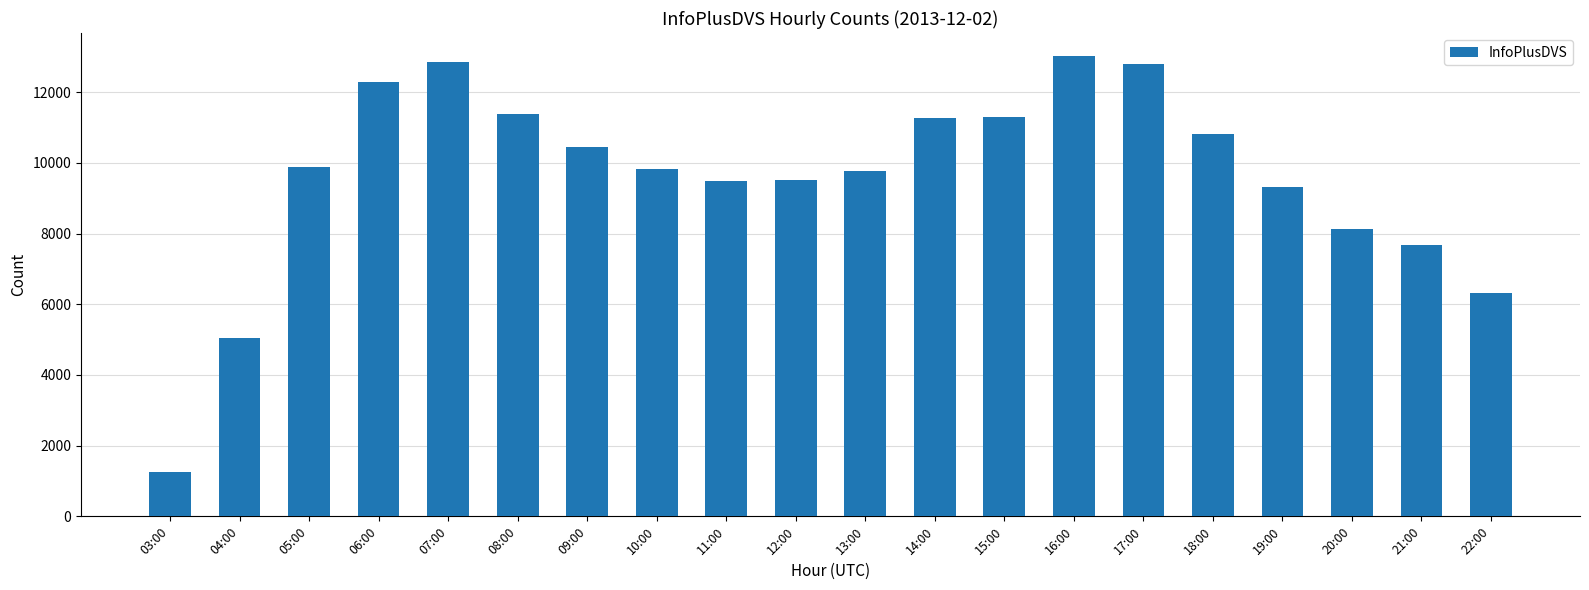

What is the sum of all values?

192304